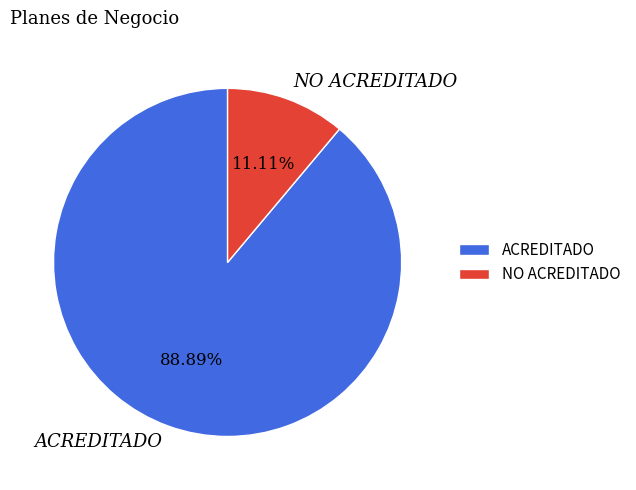

How many slices are in this pie chart?

2